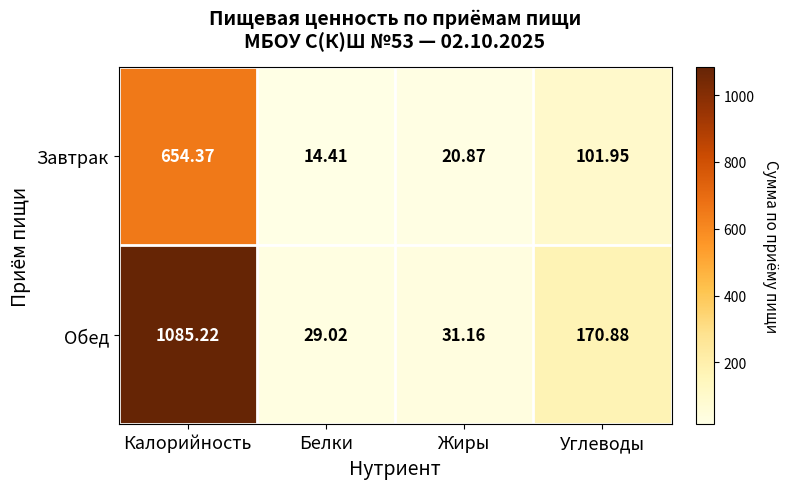

Where does the Завтрак series first go above 101?

Калорийность